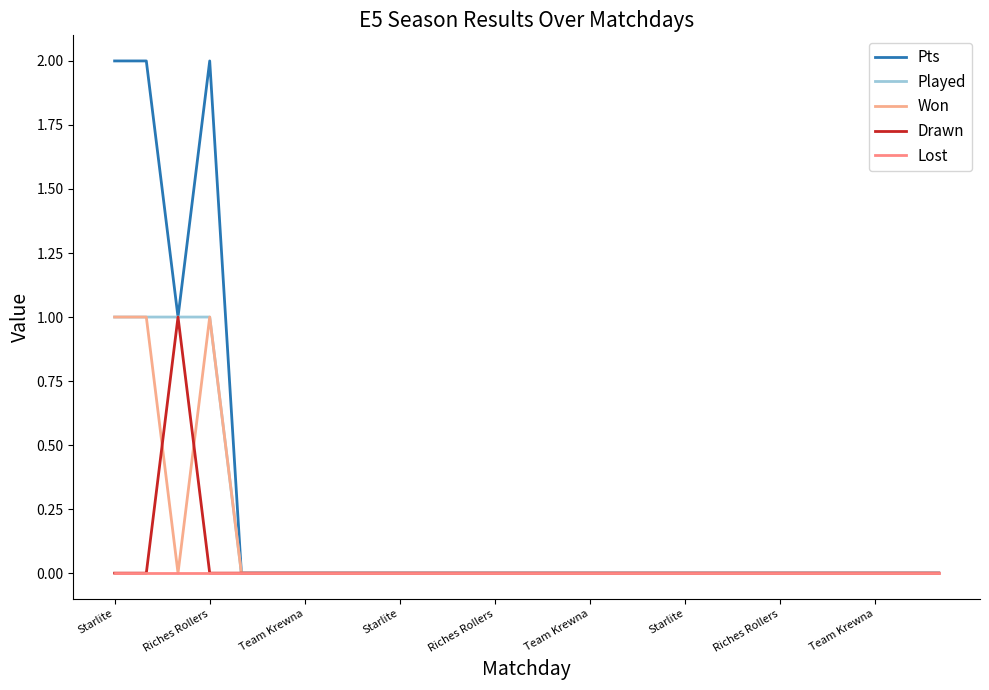

What is the difference between the maximum and minimum values in the Pts series?

2